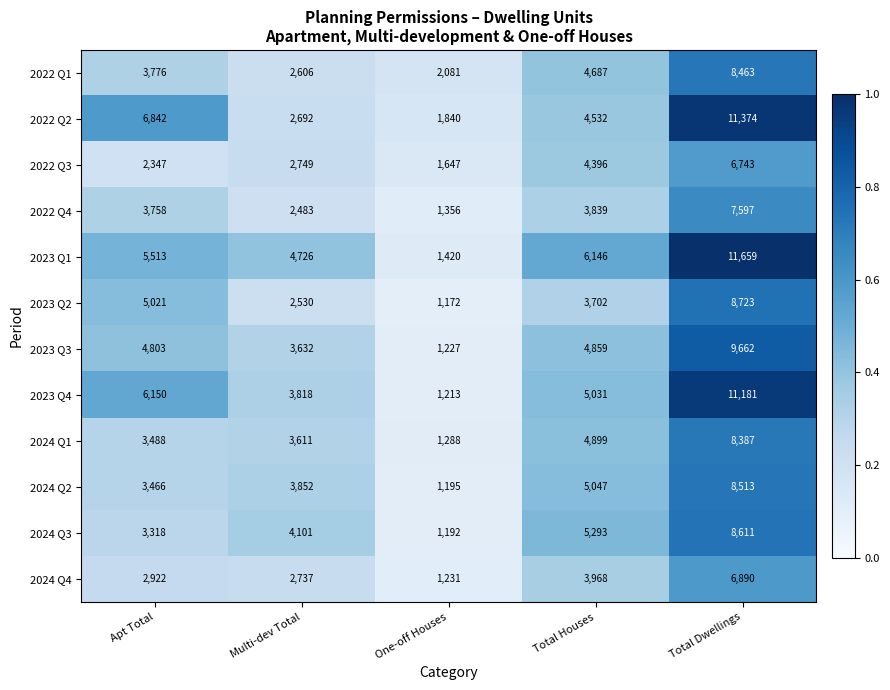

What is the average value of the 2024 Q2 series?

4415